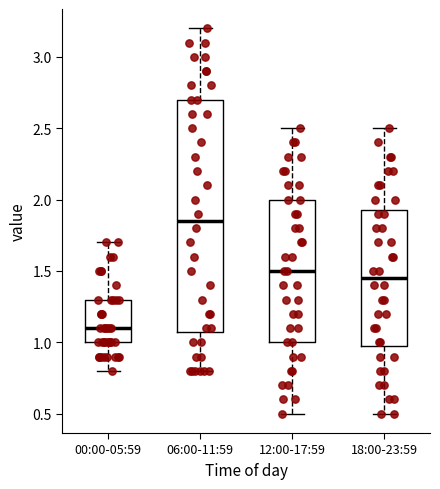

Reading left to right, transcribe this box plot: for each box, give where its median line is, the range the box spans, and where its two whiskers end, as read against the y-axis. The values are not printed on the chart, so give them approximately, as read against the axis.

00:00-05:59: median 1.10, box 1.00 to 1.30, whiskers 0.80 to 1.70
06:00-11:59: median 1.85, box 1.10 to 2.70, whiskers 0.80 to 3.20
12:00-17:59: median 1.50, box 1.00 to 2.00, whiskers 0.50 to 2.50
18:00-23:59: median 1.45, box 1.00 to 1.95, whiskers 0.50 to 2.50